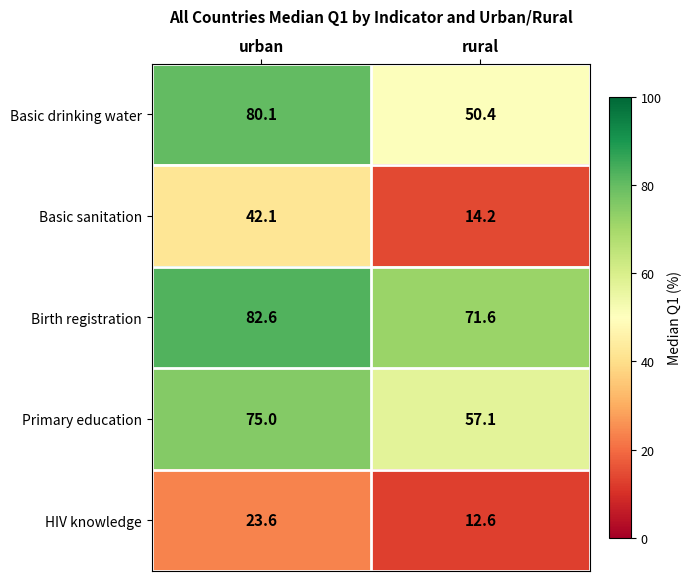

How many values in the Basic drinking water series are below 80?

1